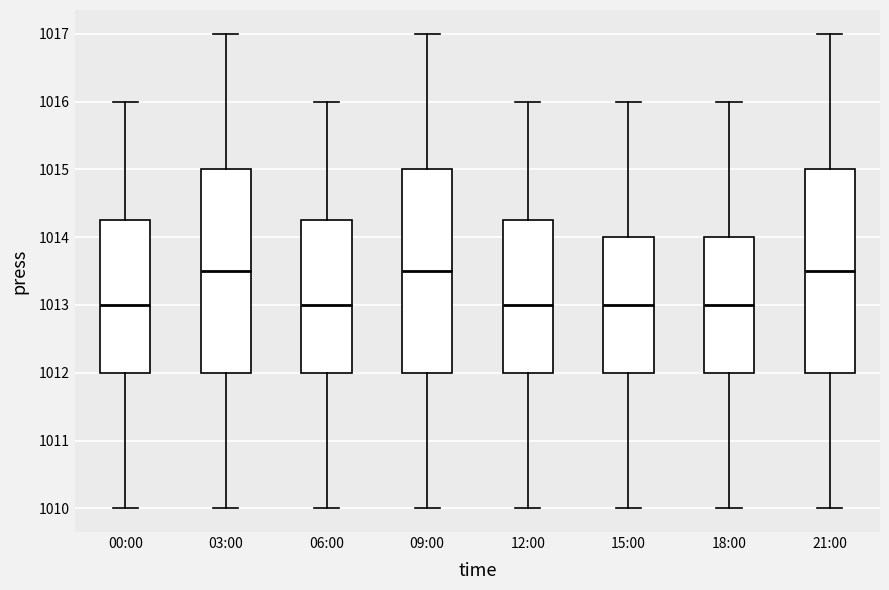

Reading left to right, transcribe this box plot: for each box, give where its median line is, the range the box spans, and where its two whiskers end, as read against the y-axis. The values are not printed on the chart, so give them approximately, as read against the axis.

00:00: median 1013.0, box 1012.0 to 1014.3, whiskers 1010.0 to 1016.0
03:00: median 1013.5, box 1012.0 to 1015.0, whiskers 1010.0 to 1017.0
06:00: median 1013.0, box 1012.0 to 1014.3, whiskers 1010.0 to 1016.0
09:00: median 1013.5, box 1012.0 to 1015.0, whiskers 1010.0 to 1017.0
12:00: median 1013.0, box 1012.0 to 1014.3, whiskers 1010.0 to 1016.0
15:00: median 1013.0, box 1012.0 to 1014.0, whiskers 1010.0 to 1016.0
18:00: median 1013.0, box 1012.0 to 1014.0, whiskers 1010.0 to 1016.0
21:00: median 1013.5, box 1012.0 to 1015.0, whiskers 1010.0 to 1017.0